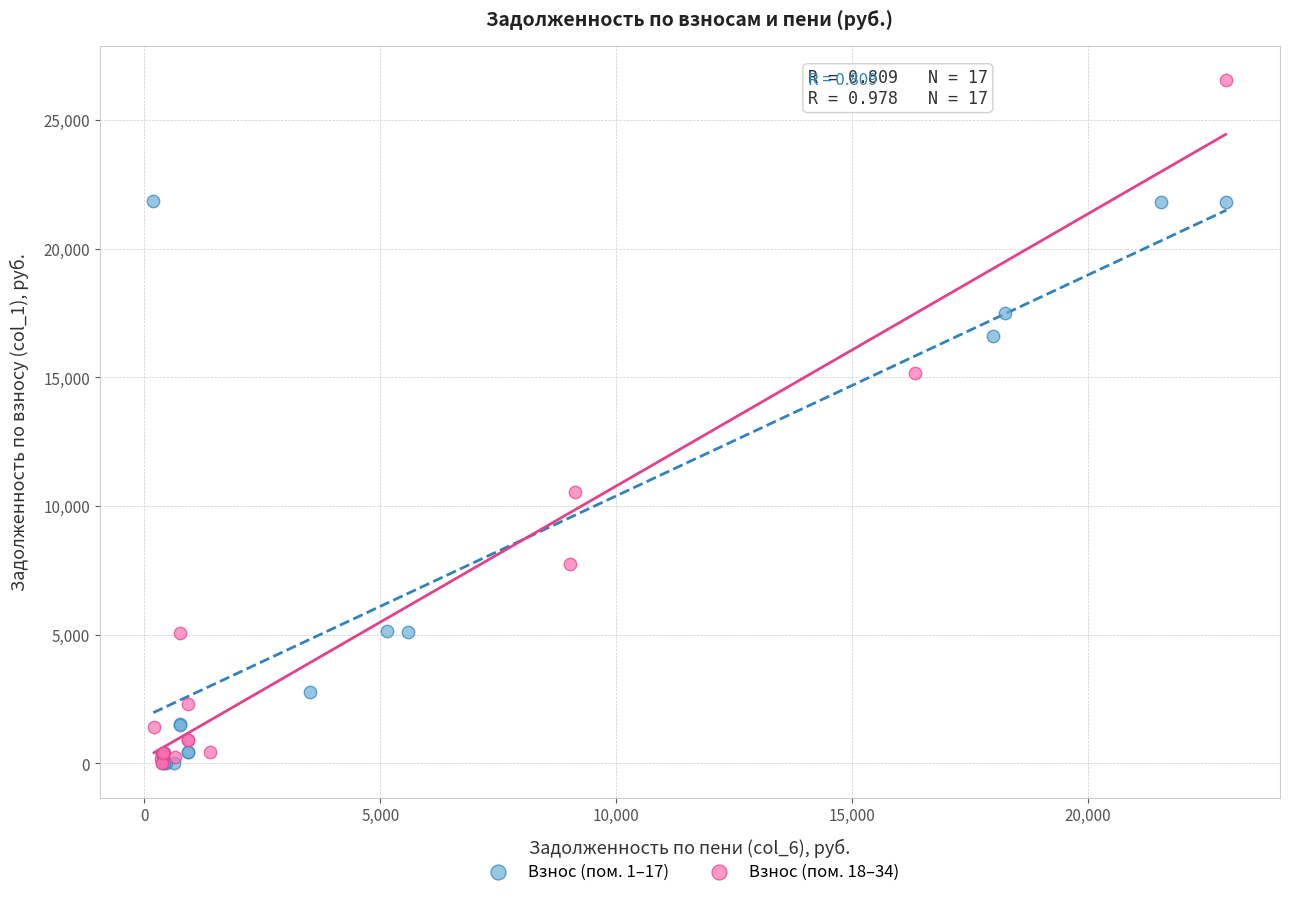

Which series contains the highest Y value?

Взнос (пом. 18–34)